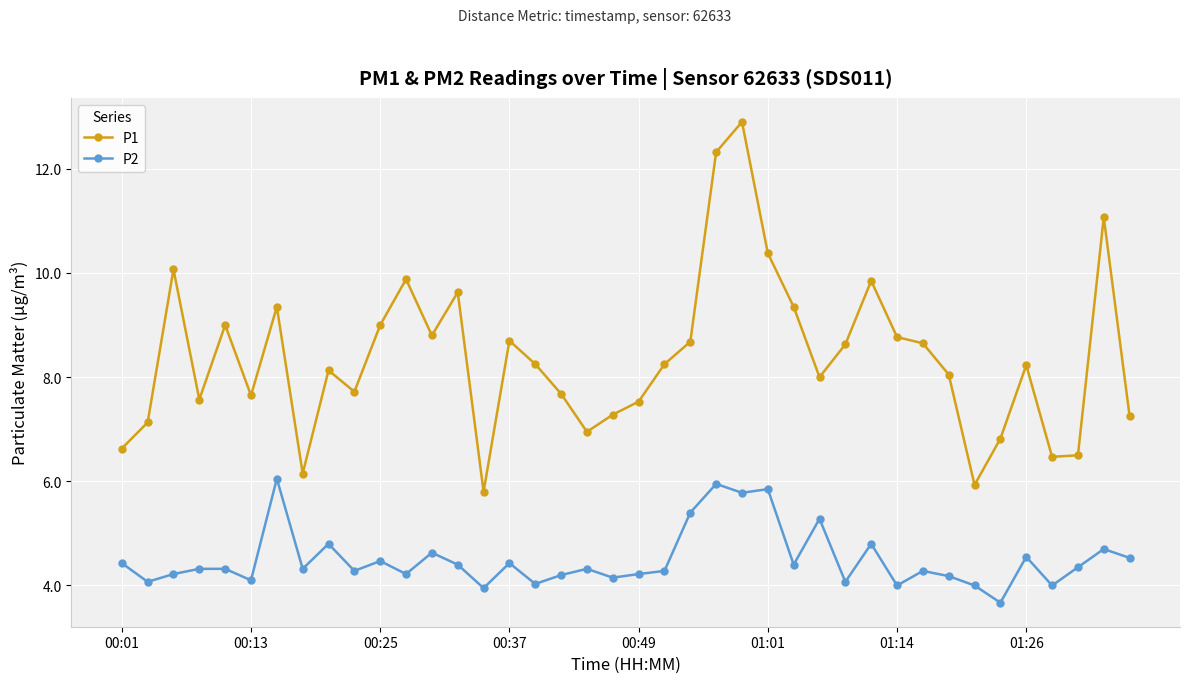

What is the difference between the second highest and minimum values in the P2 series?

2.3